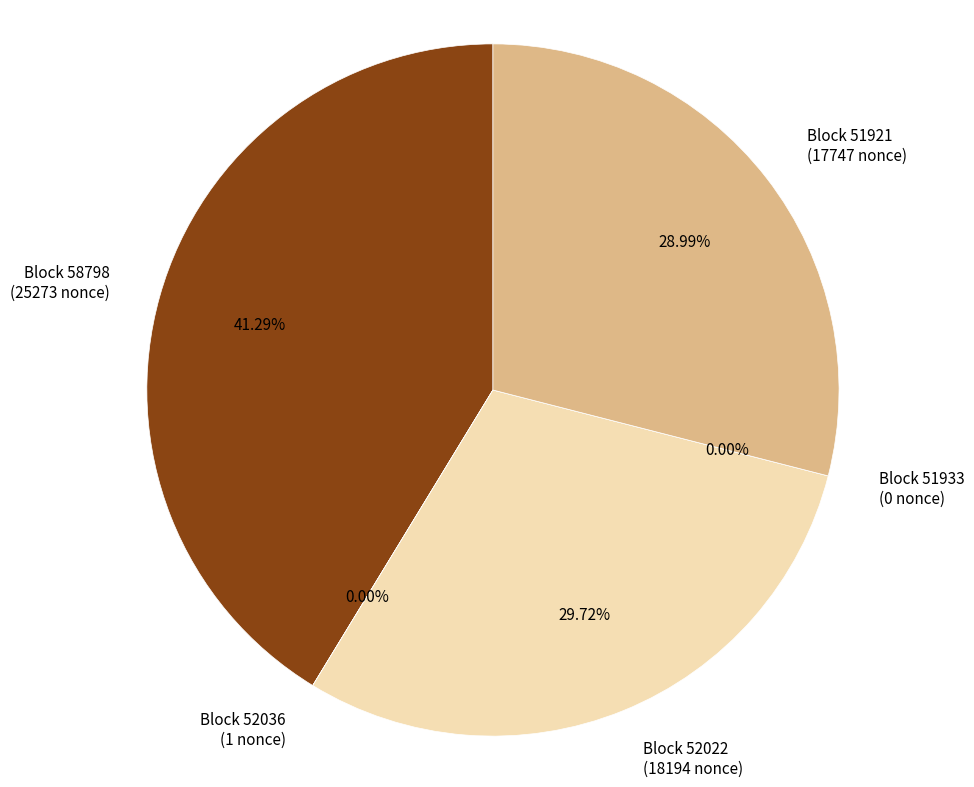

Is there a majority slice in this chart?

No